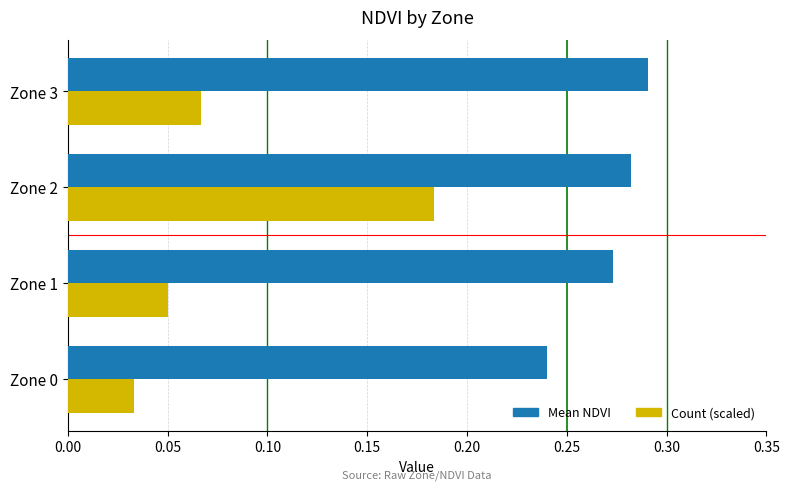

Is it true that Count (scaled) equals 0.0 at Zone 3?

False